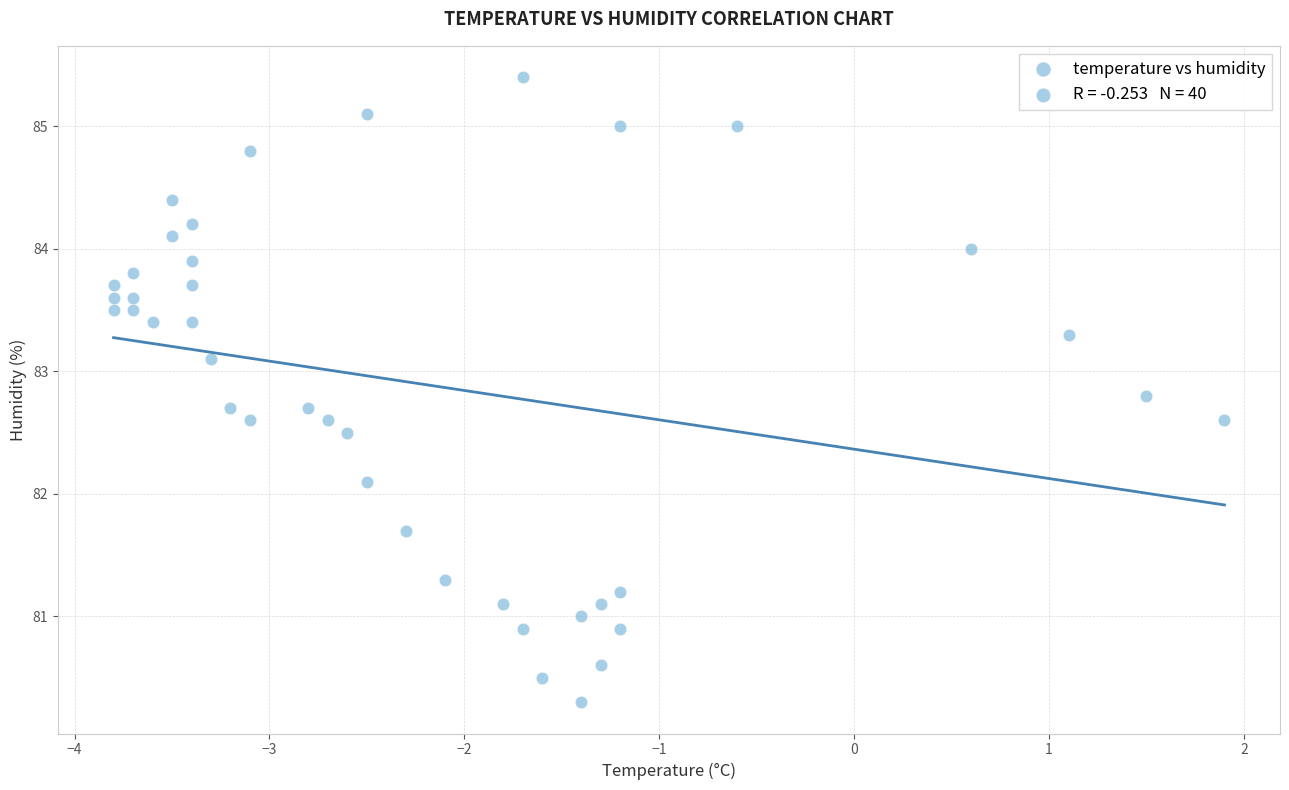

What is the range of X values (max minus min)?

5.7